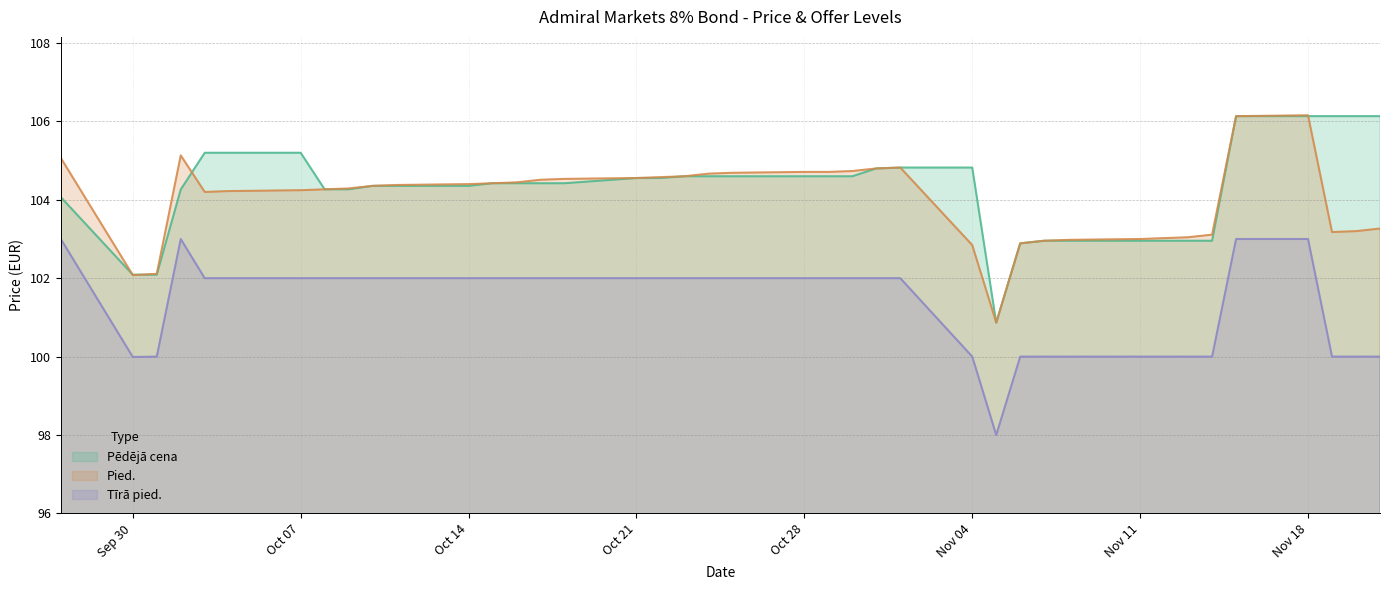

After their last crossing, which series has the higher values: Pied. or Pēdējā cena?

Pēdējā cena